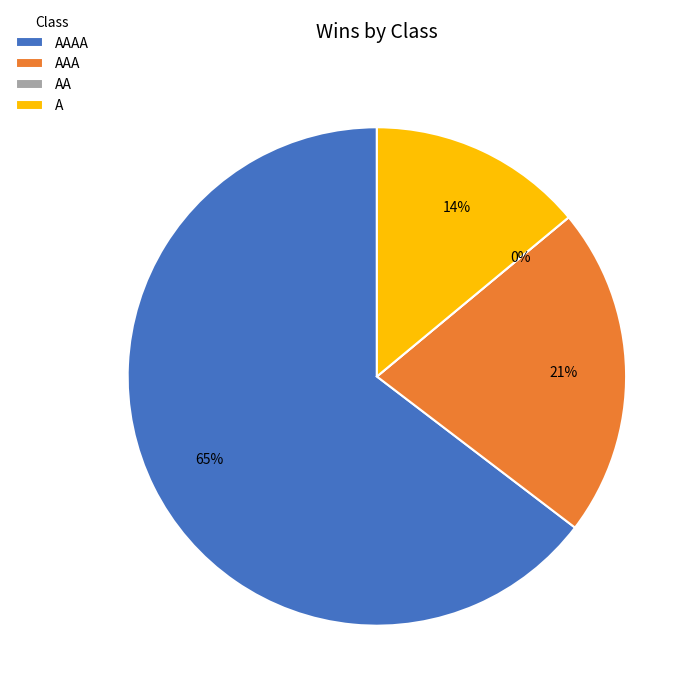

How many slices are in this pie chart?

4